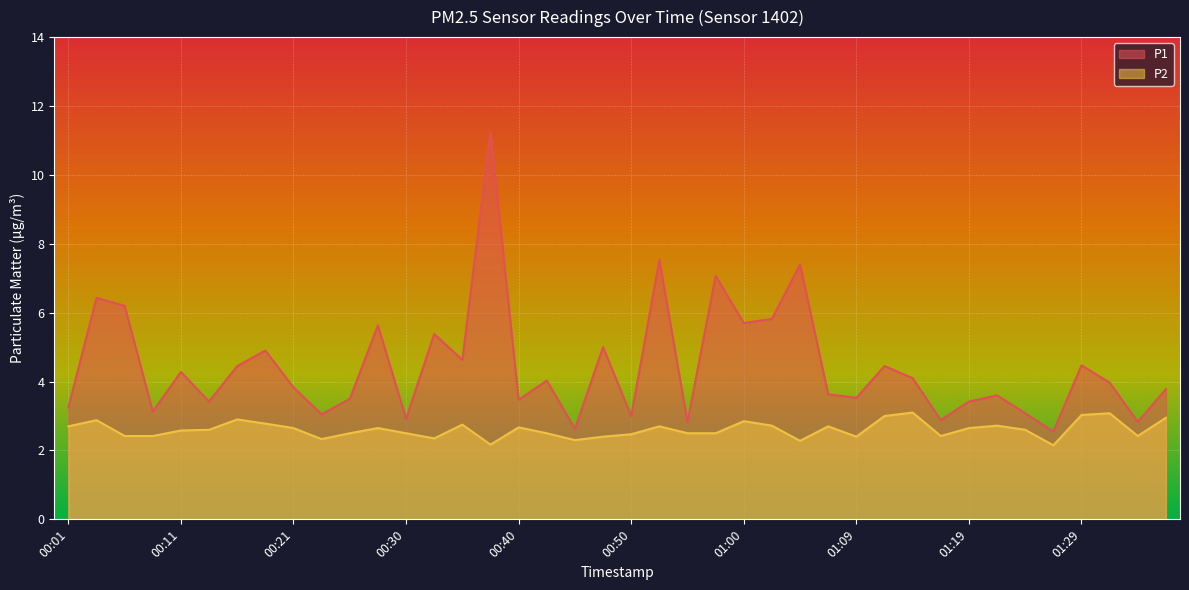

At which label does P2 reach its peak?

01:14